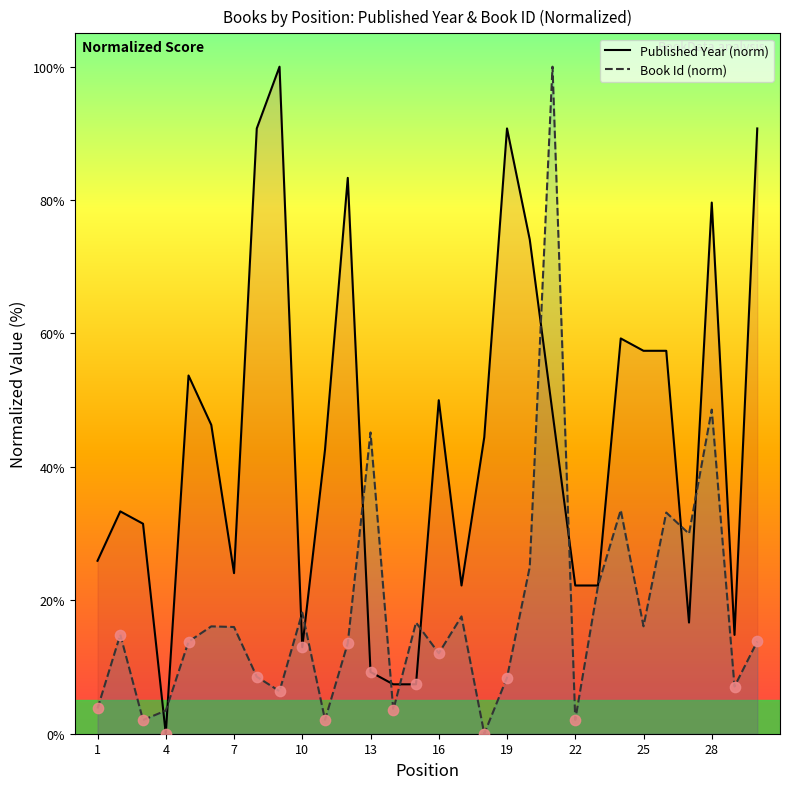

Which series has the widest spread of Y values?

Published Year (norm)